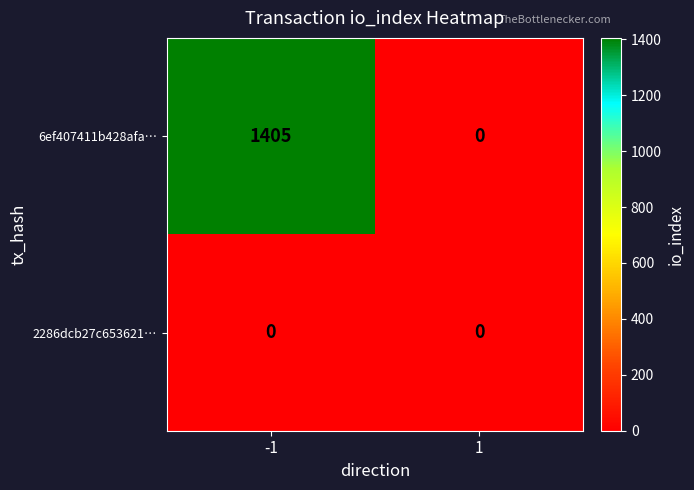

What is the difference between the maximum and minimum values in the 6ef407411b428afa… series?

1405